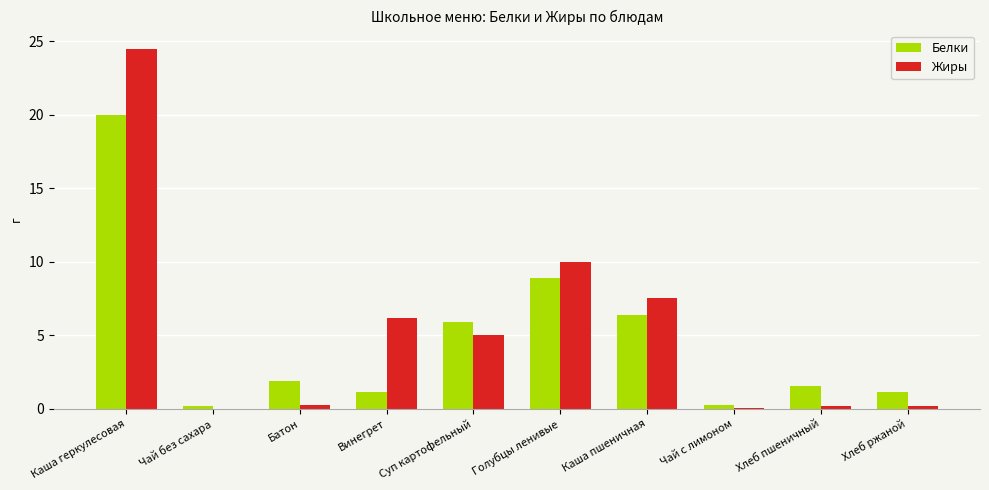

How many groups of bars are there?

10